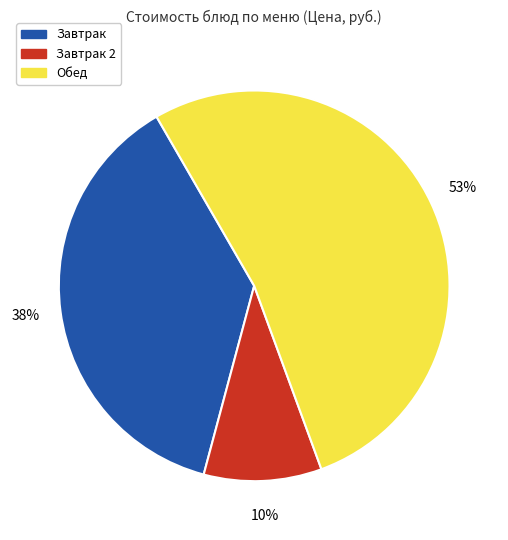

Which category has the biggest portion of the pie?

Обед